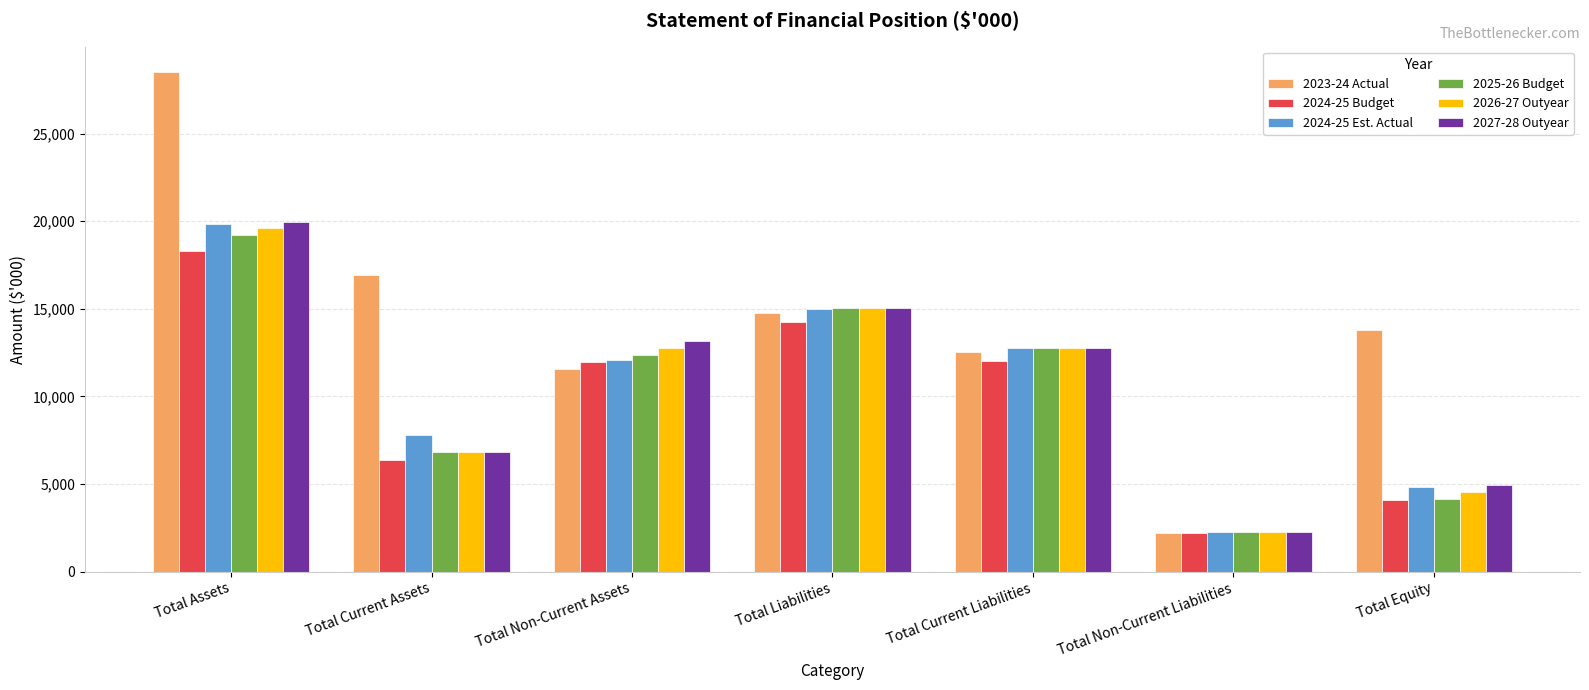

How many values in the 2024-25 Est. Actual series are below 12056?

3